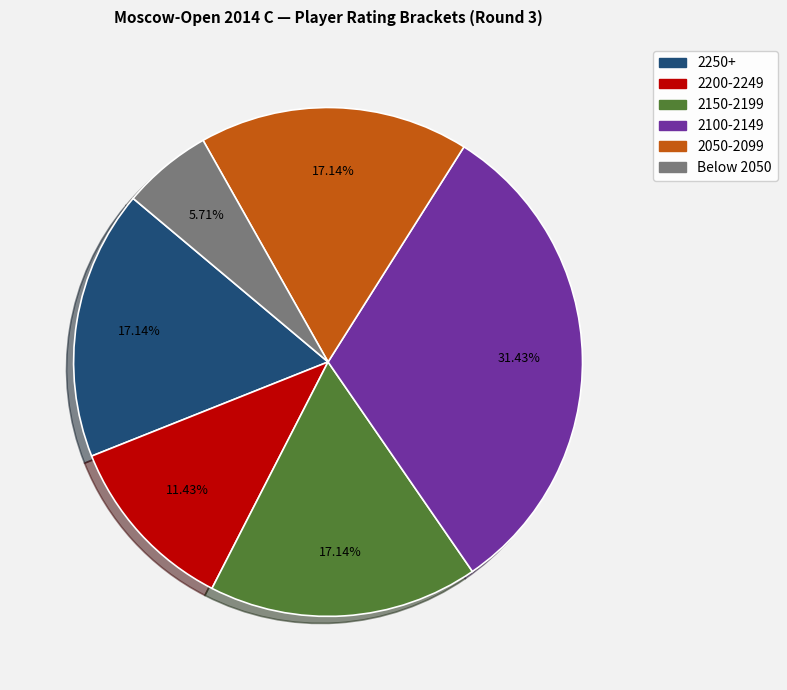

Approximately how many times larger is the value at 2050-2099 compared to Below 2050?

3.0